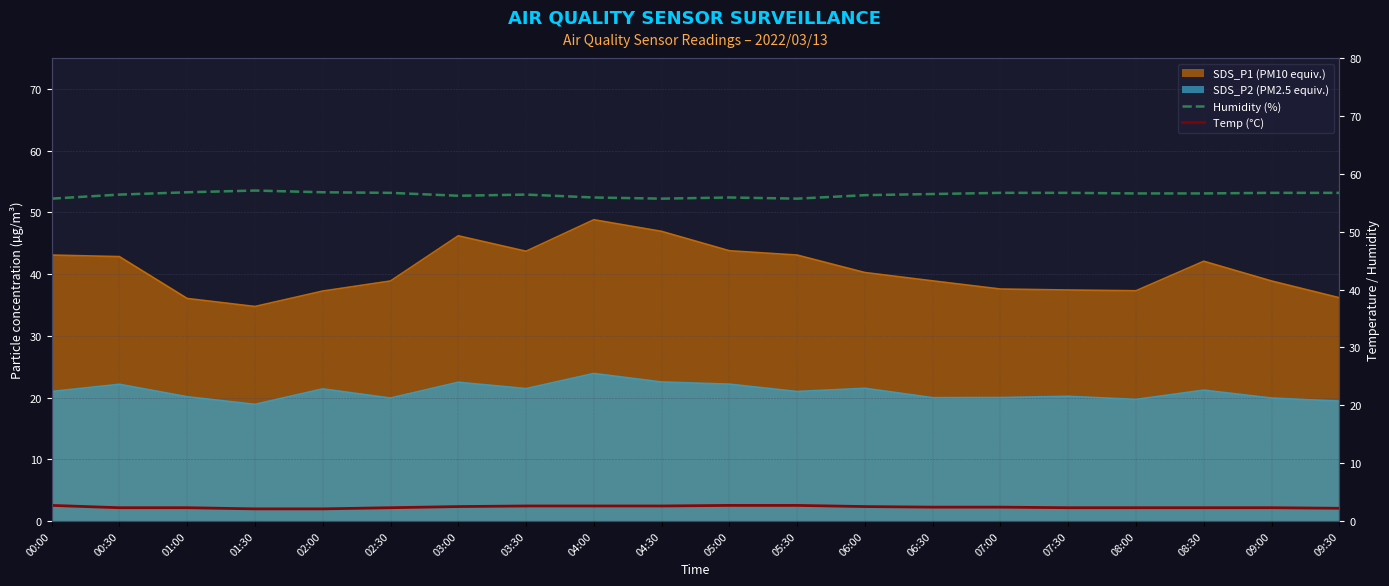

What is the value of the Temp (°C) point at the 12th from the left?

2.7